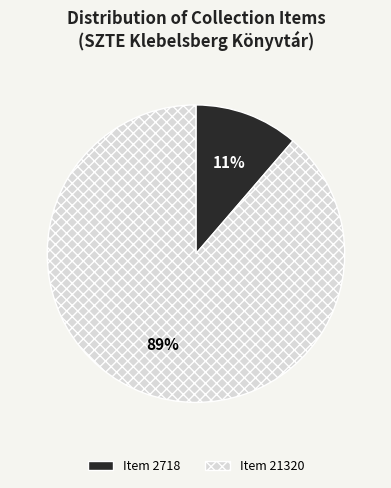

Is the sum of Item 21320 and Item 2718 greater than half?

Yes